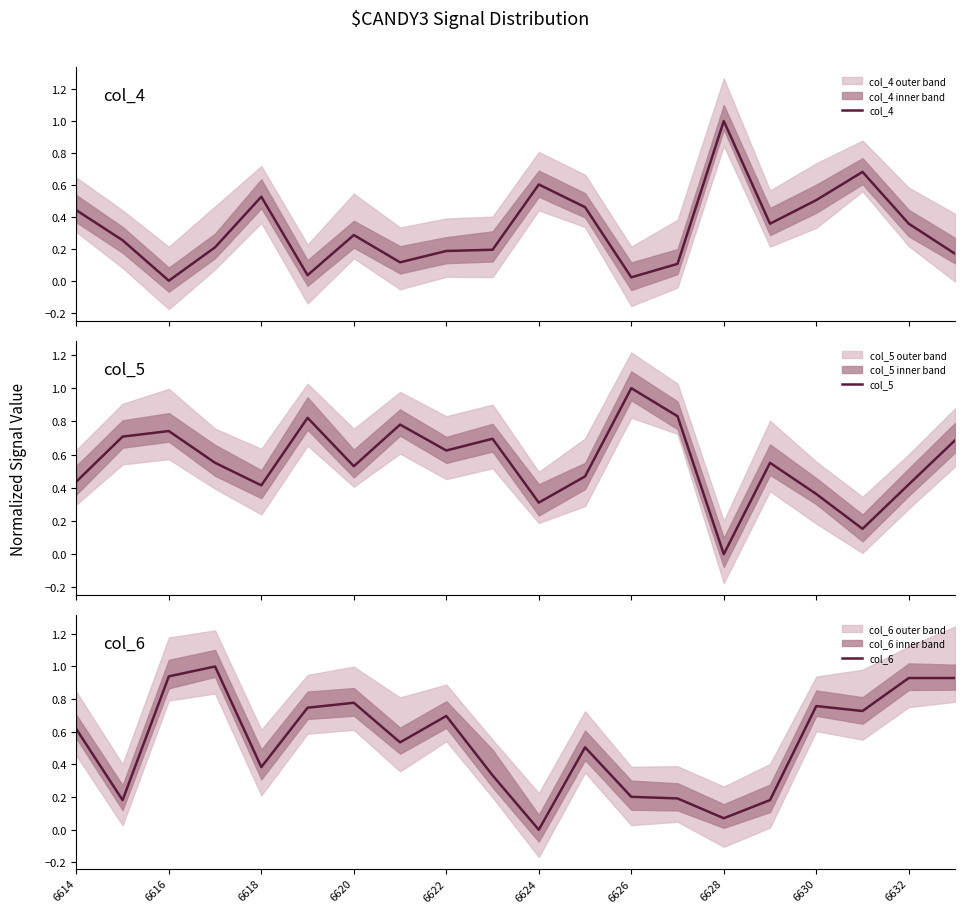

In col_6, how many points are lower than both neighbors (excluding endpoints)?

6